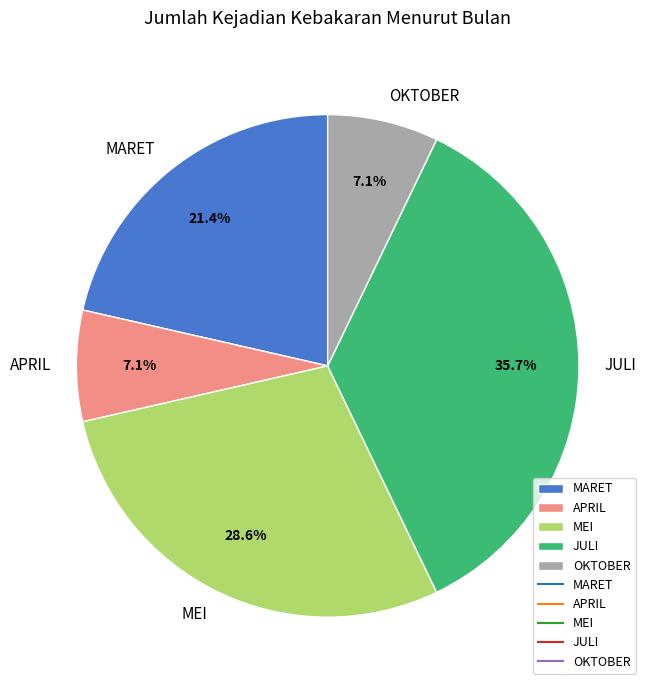

Is MEI the majority of the pie?

No